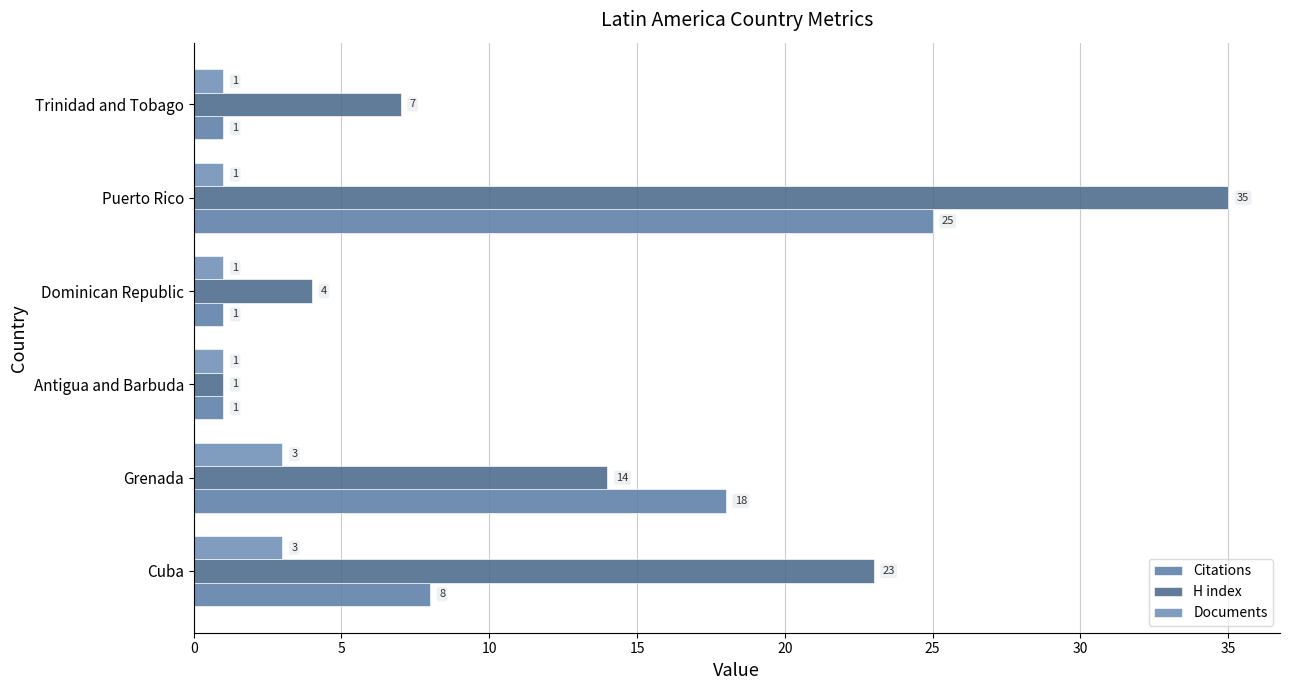

At how many categories does at least one series exceed 25?

1